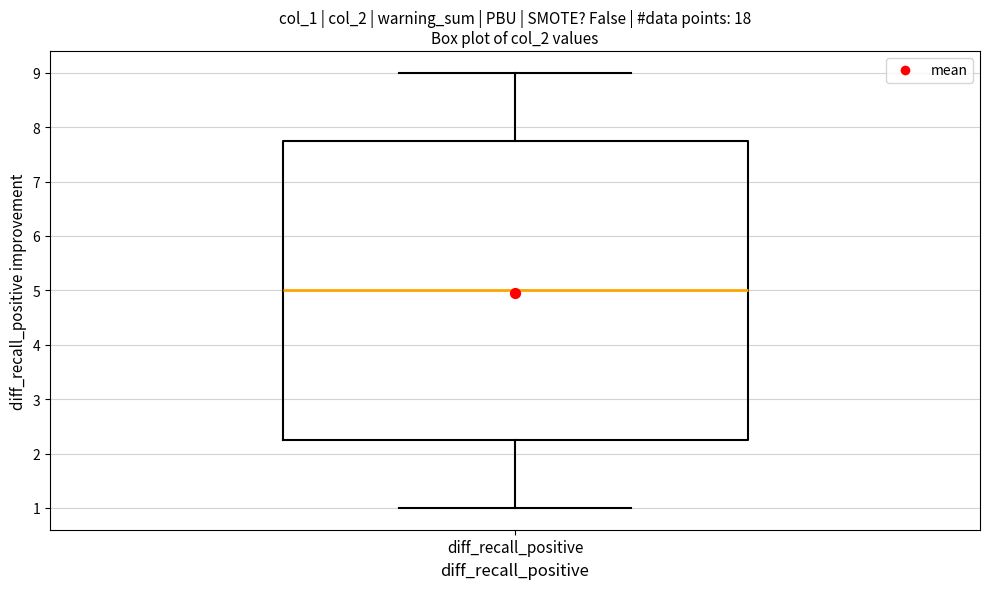

Where does the median line of the box for diff_recall_positive sit on the y-axis? The values are not printed on the chart, so give them approximately, as read against the axis.

5.0